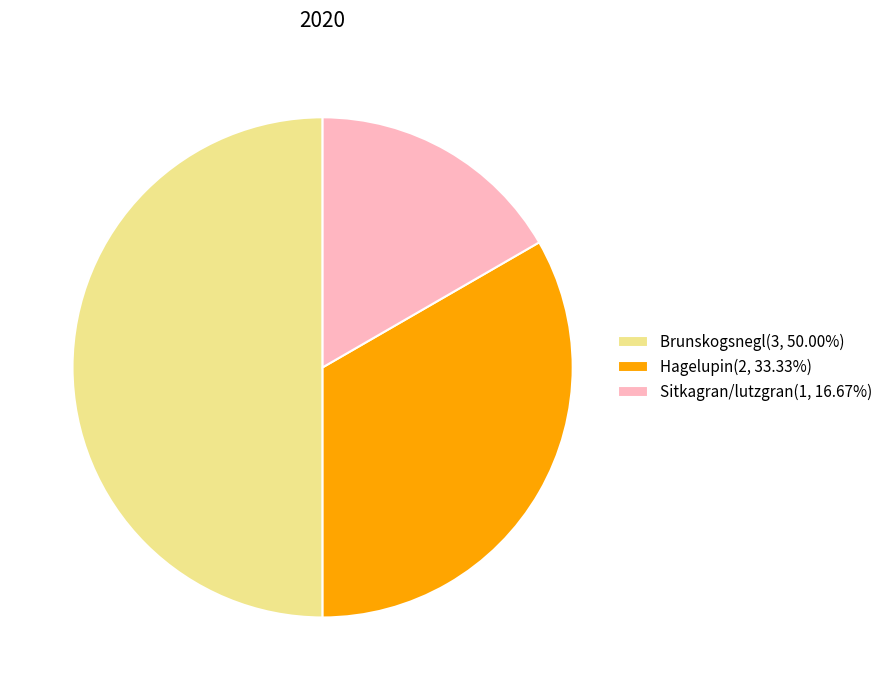

Rank the categories by value from lowest to highest.

Sitkagran/lutzgran, Hagelupin, Brunskogsnegl